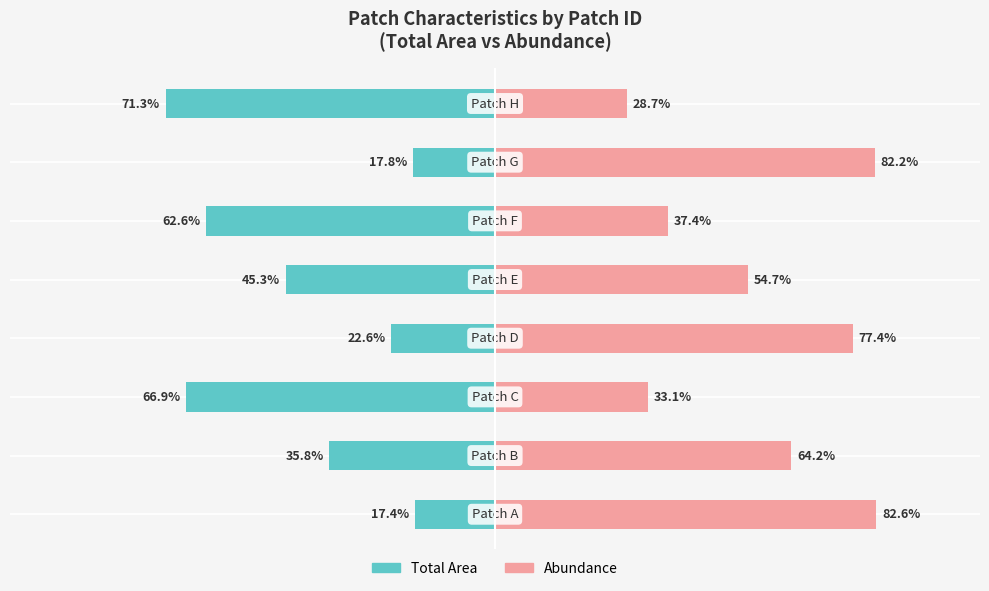

What is the maximum value shown in the chart?

82.6